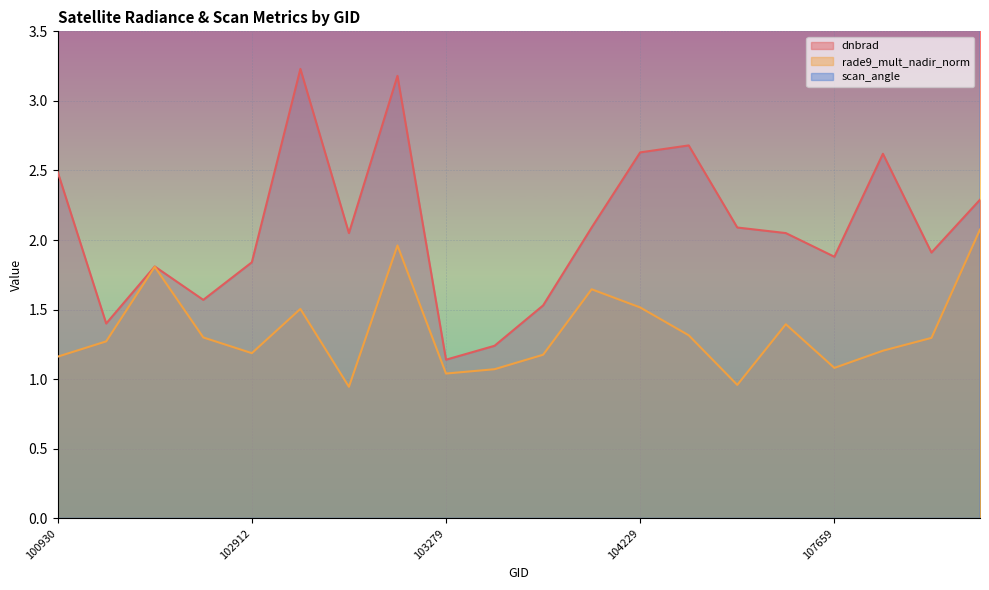

At 104229, list the series in order from largest to smallest.

scan_angle, dnbrad, rade9_mult_nadir_norm